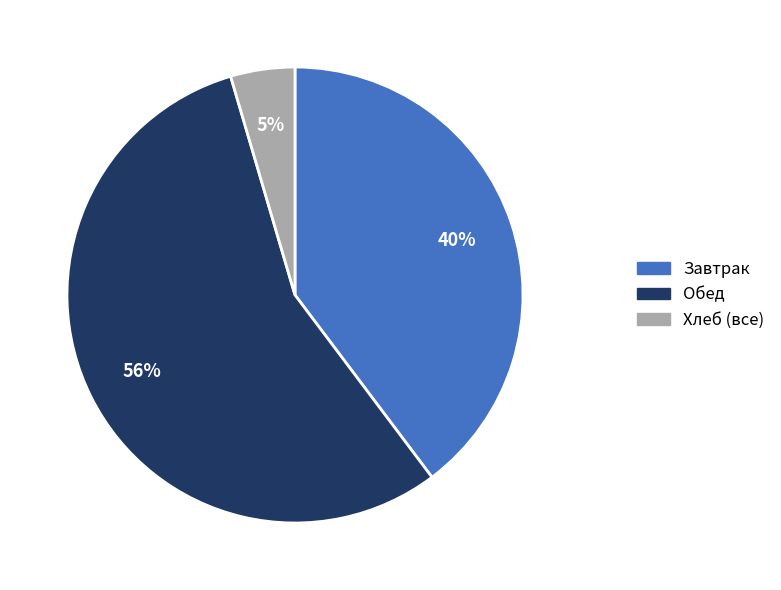

What percentage is the Хлеб (все) slice, to the nearest percent?

5%